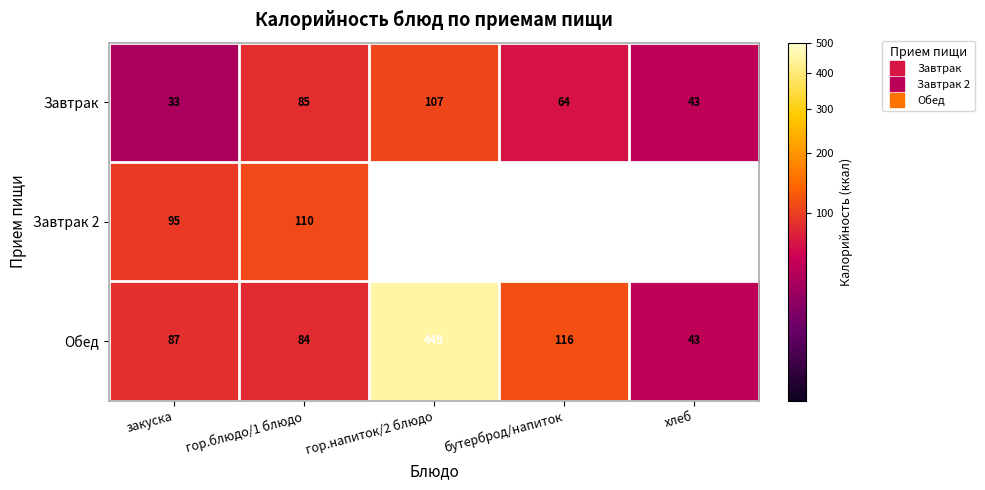

Rank the series at гор.блюдо/1 блюдо from highest to lowest value.

Завтрак 2, Завтрак, Обед